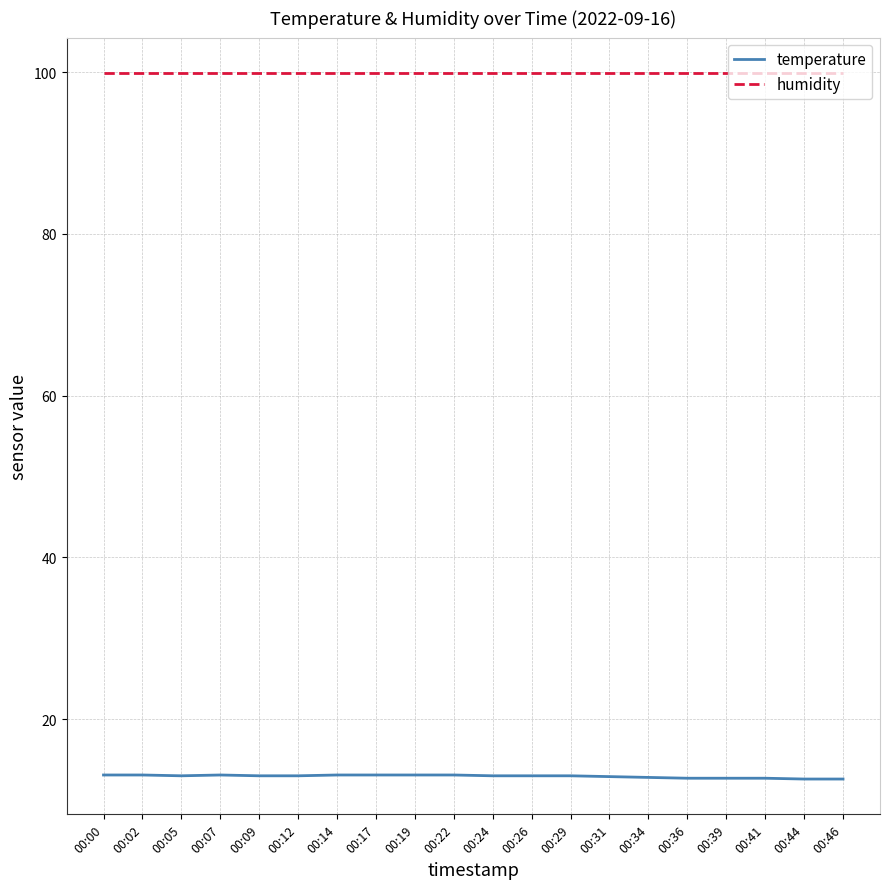

How many lines are shown in the chart?

2